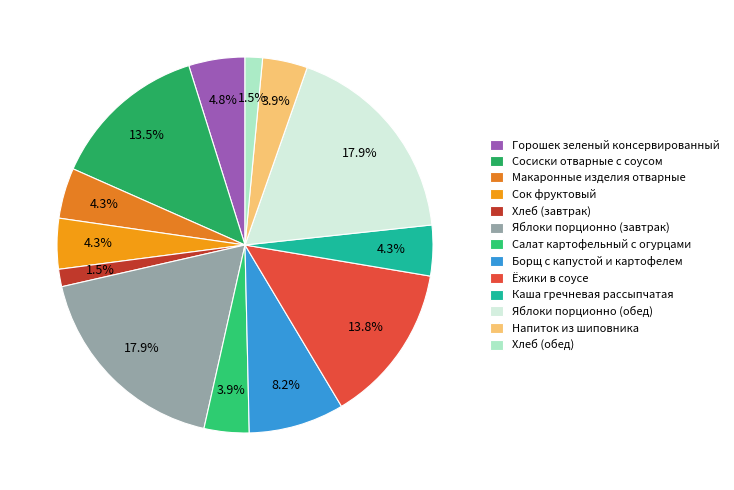

How many slices are in this pie chart?

13